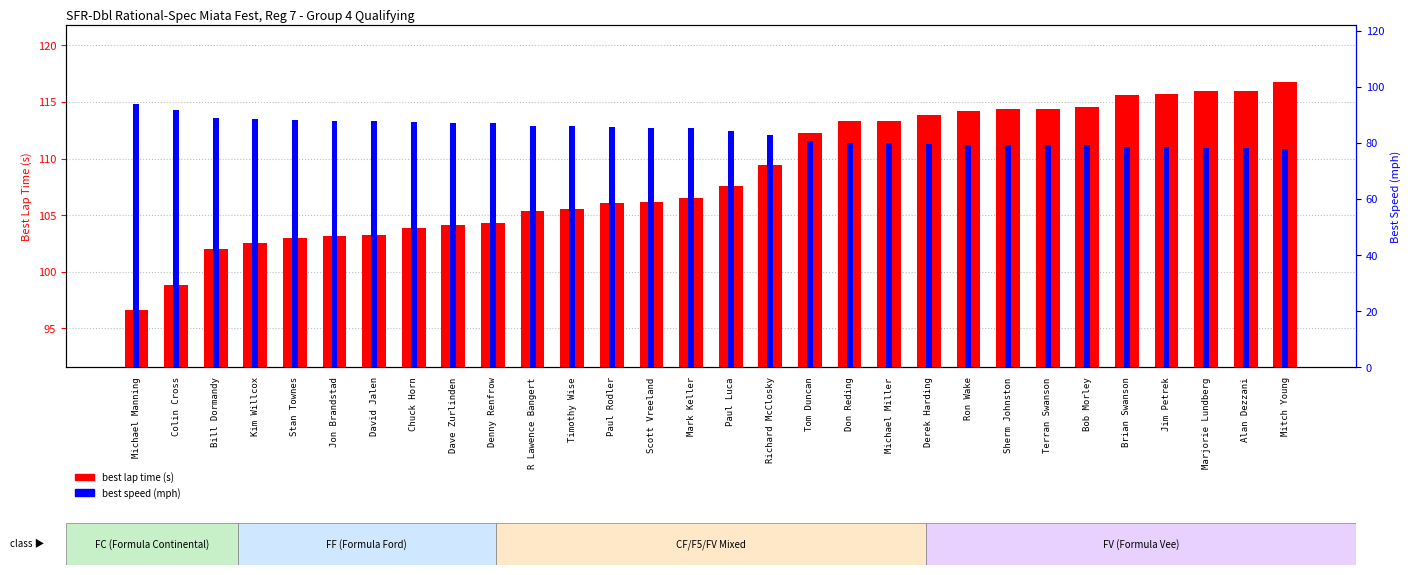

What is the label of the 9th bar from the left?

Dave Zurlinden